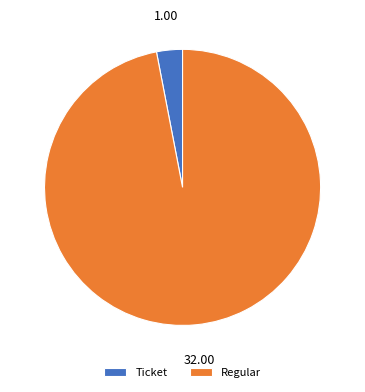

Count the number of slices in the pie.

2